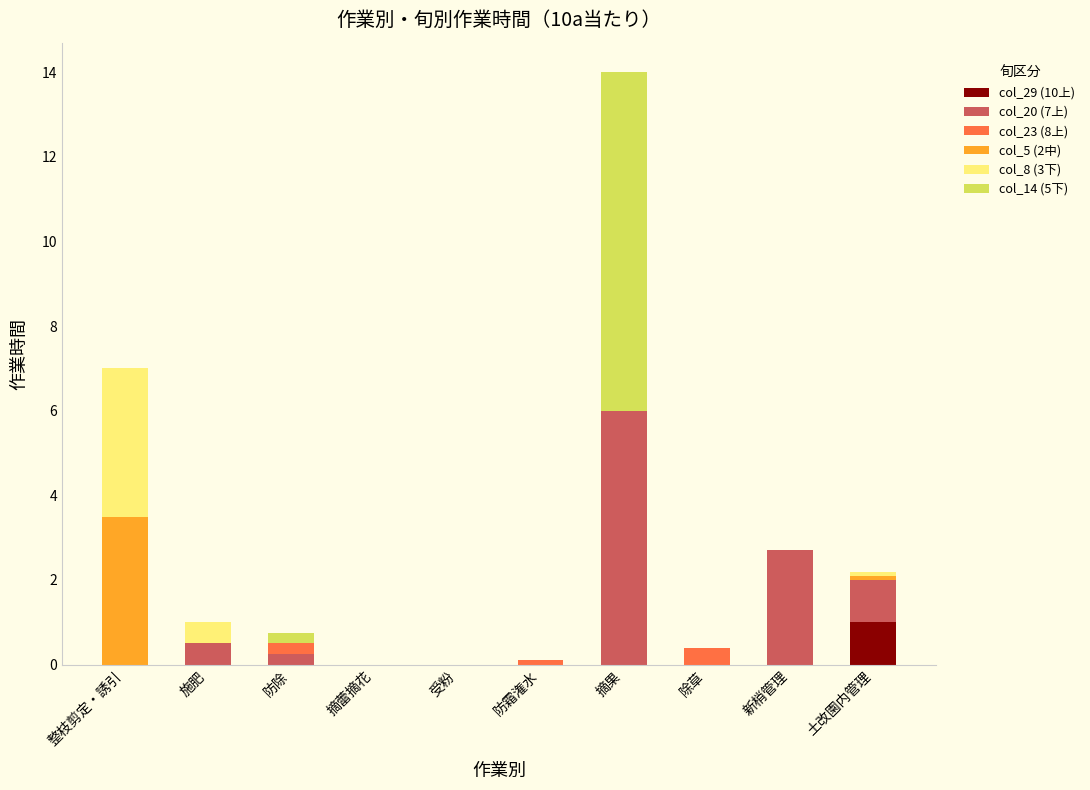

What is the maximum value for col_29 (10上)?

1.0